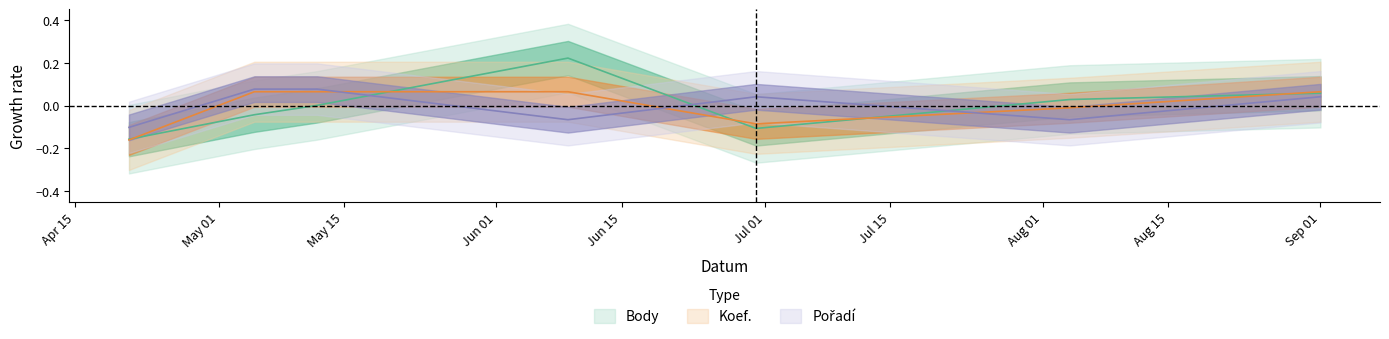

Where is Pořadí nearest to the value 0?

2012-06-30